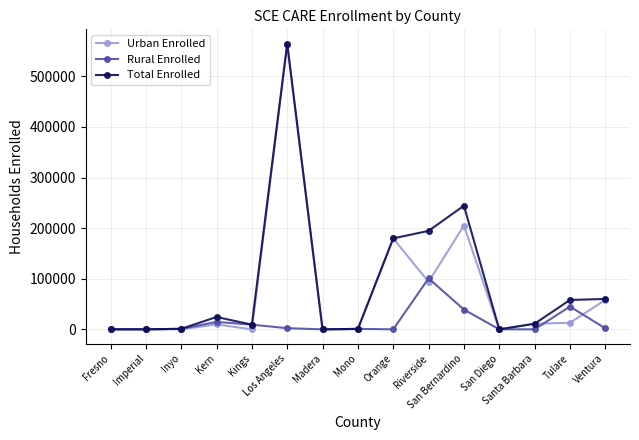

What is the sum of the Rural Enrolled values at San Diego and Kings?

9225